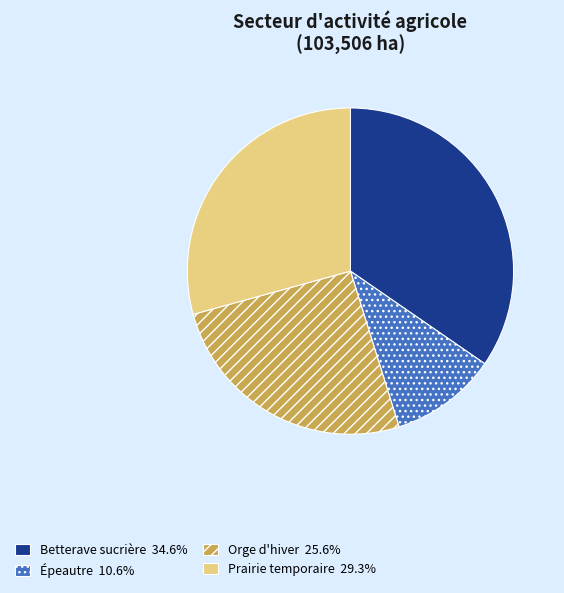

How many slices are in this pie chart?

4